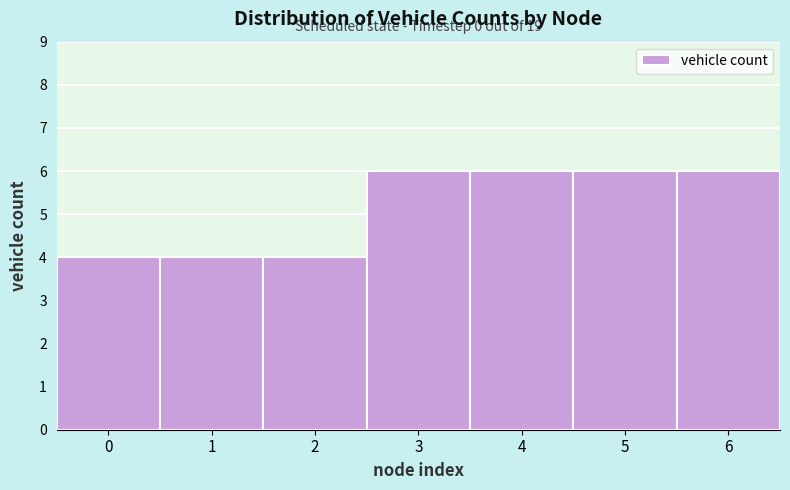

Reading left to right, extract all data points from this chart.

0=4	1=4	2=4	3=6	4=6	5=6	6=6